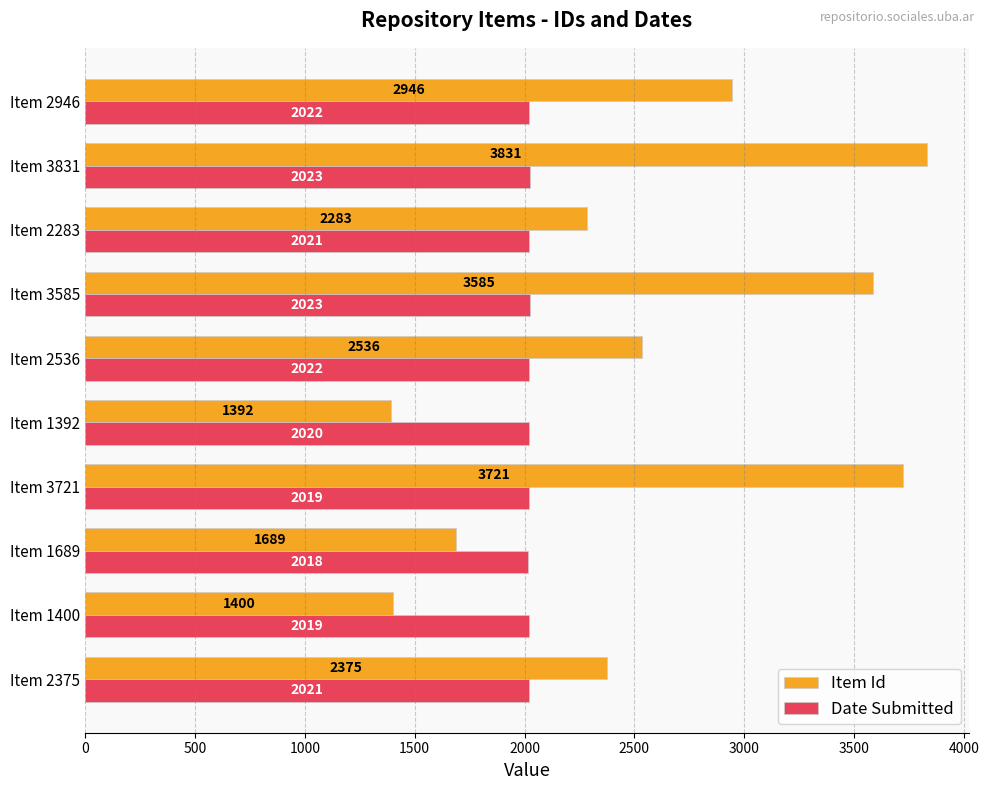

List the series in order of their peak value, highest first.

Item Id, Date Submitted